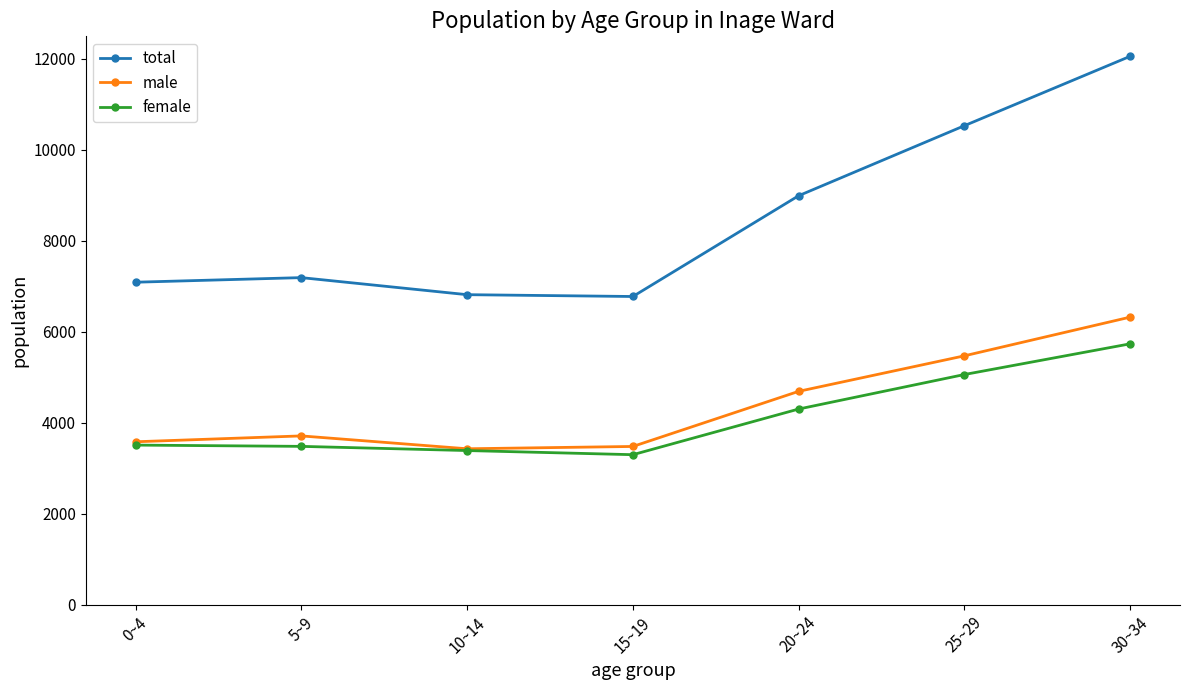

What is the difference between the highest and lowest values at 0~4?

3581